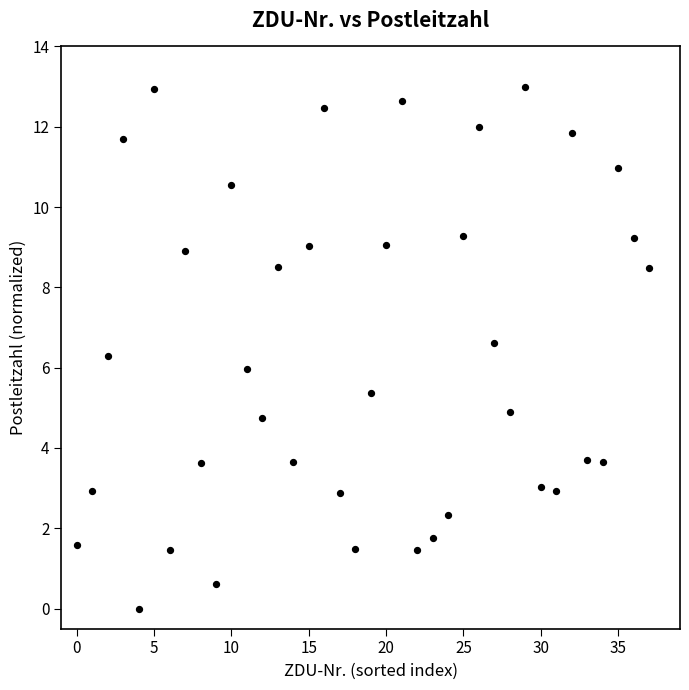

What is the range of Y values (max minus min)?

13.0